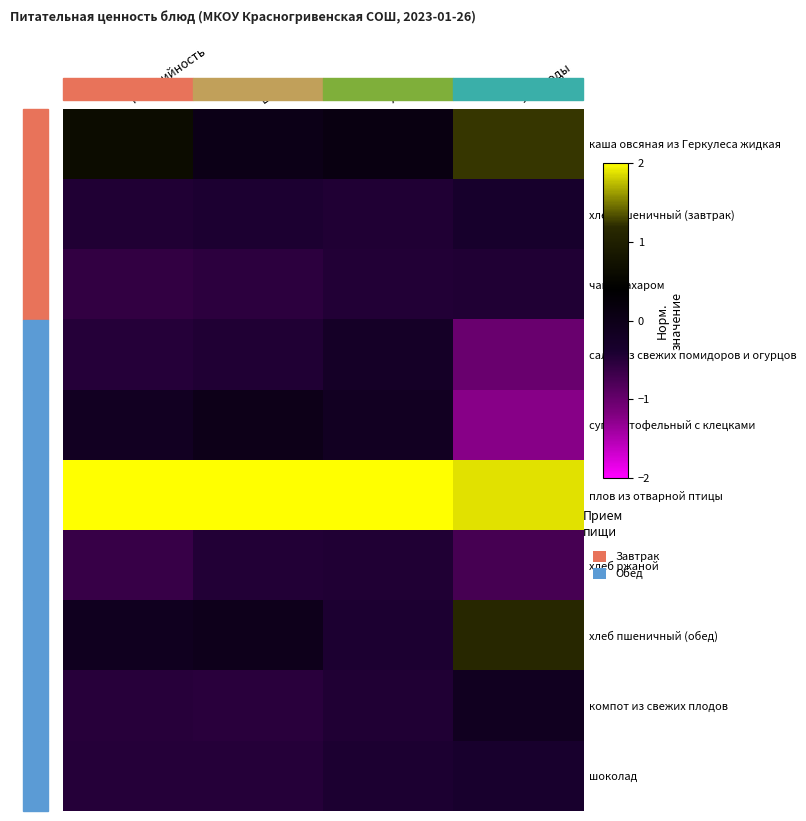

At which category is the sum across all series the highest?

Углеводы